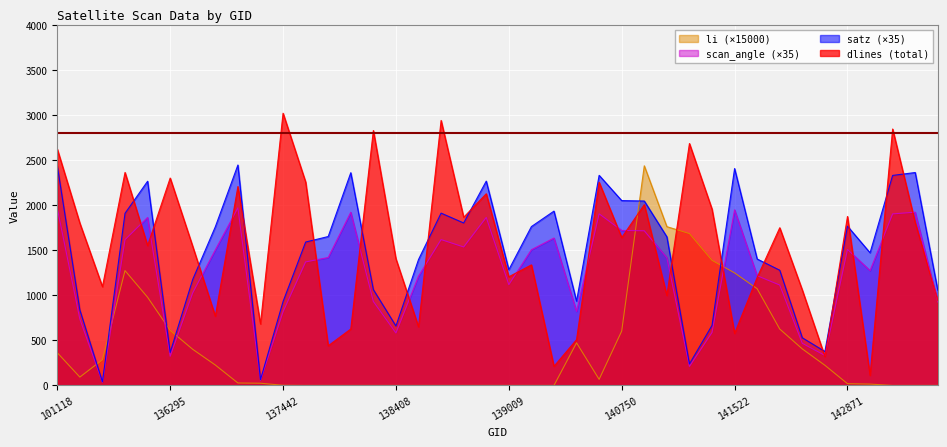

True or false: li and dlines cross at least once.

True